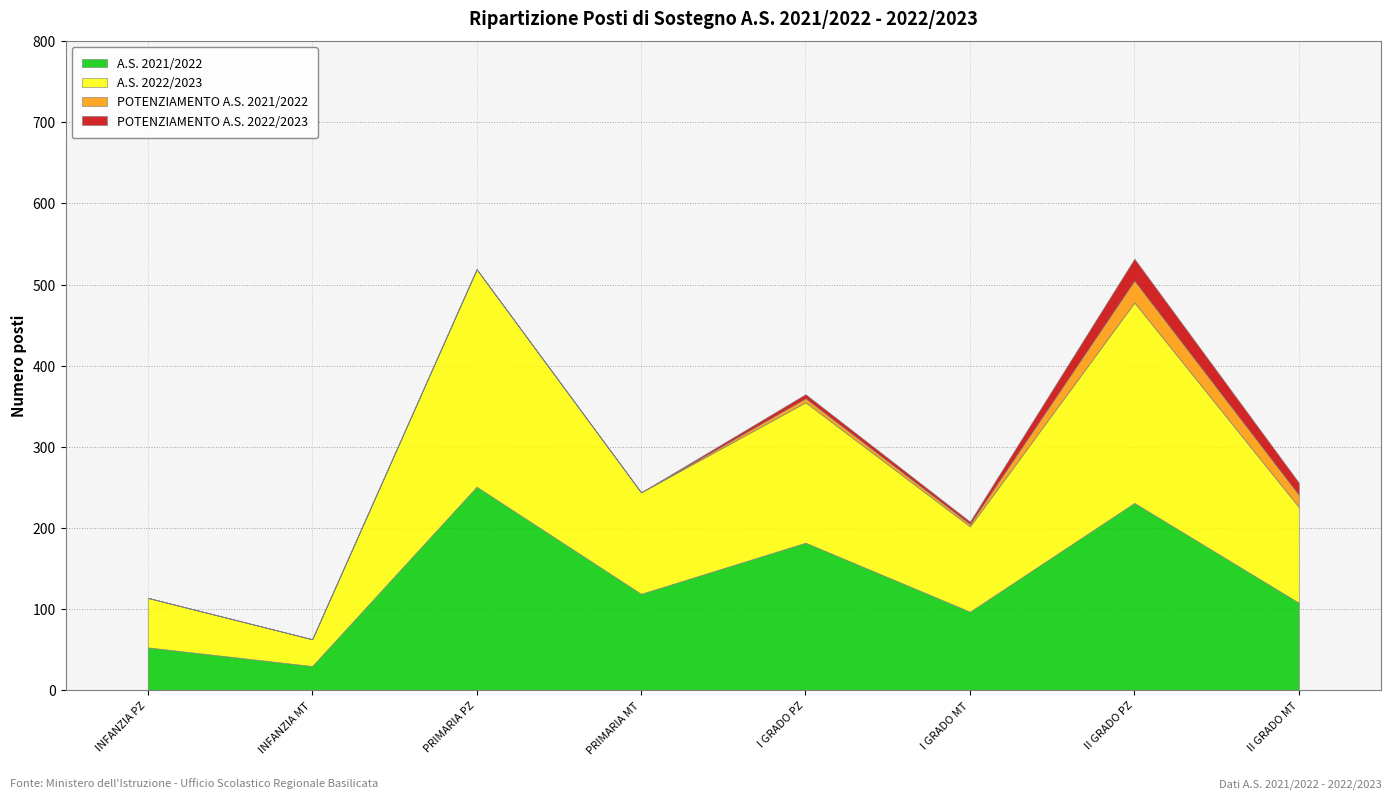

What is the difference between the maximum and minimum values in the A.S. 2022/2023 series?

235